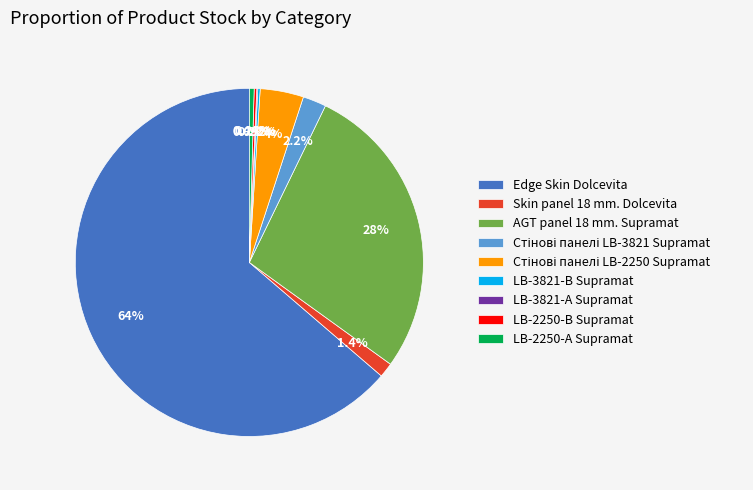

Which slice represents more than half of the pie?

Edge Skin Dolcevita